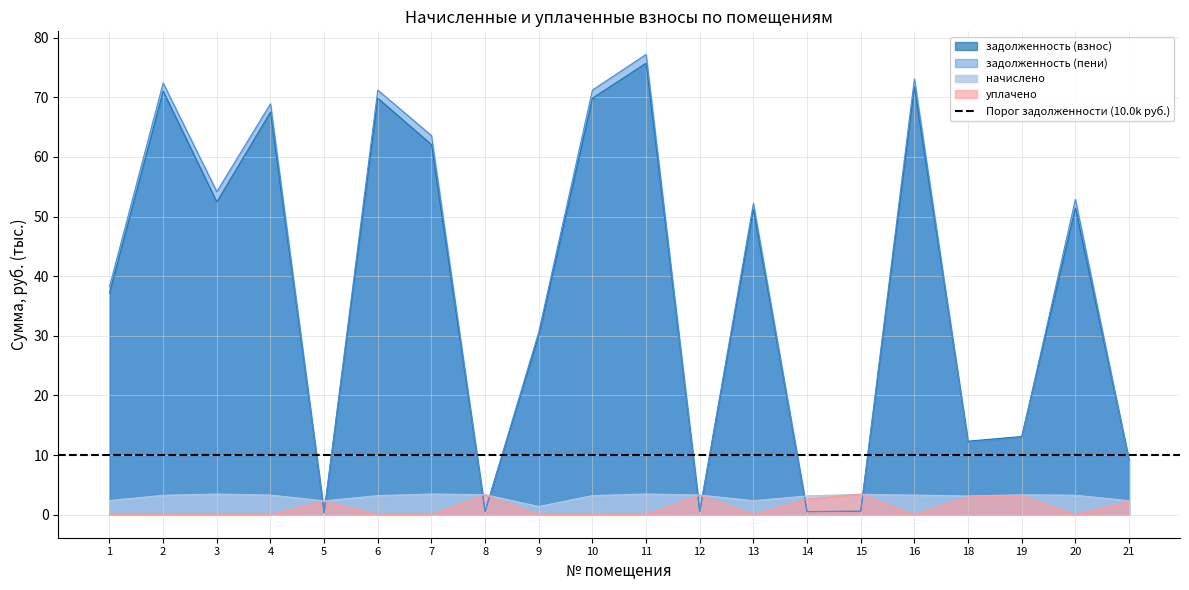

The уплачено series shows 0.0 at 6. True or false?

True